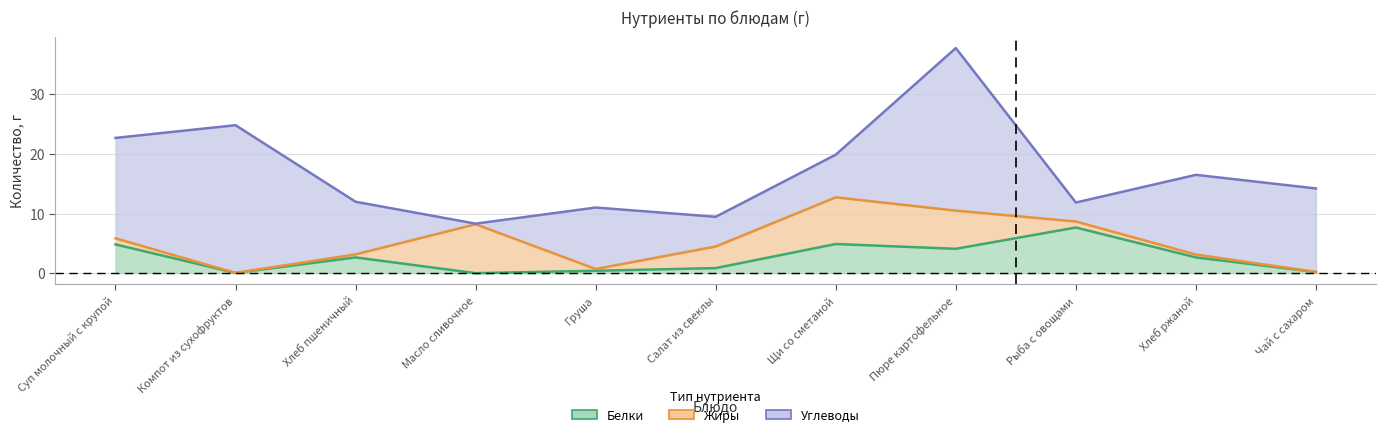

True or false: Углеводы has a value of 16.8 at Суп молочный с крупой.

True